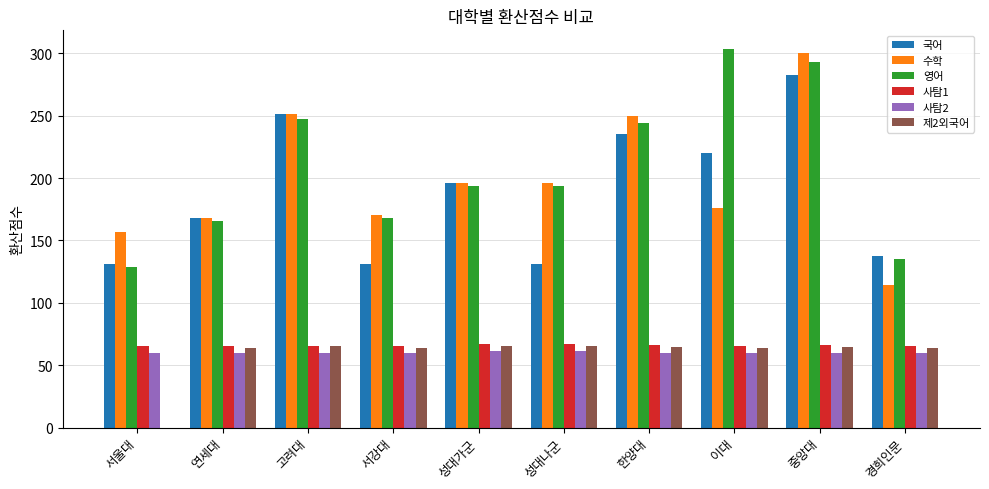

What is the maximum value for 수학?

300.0